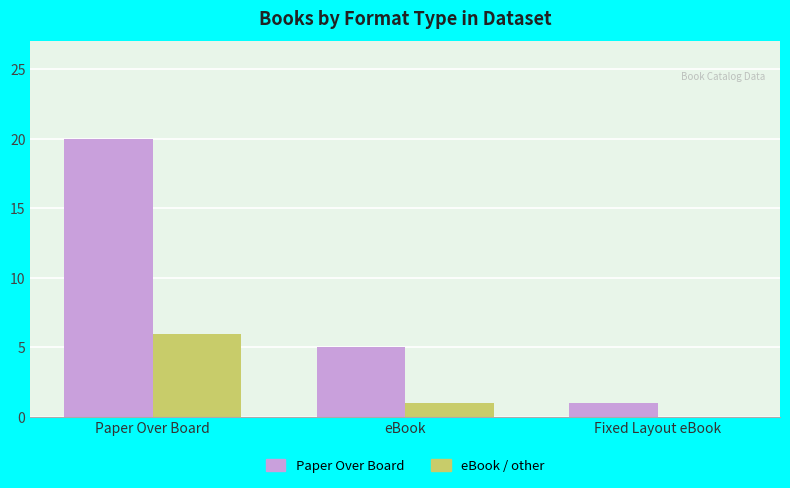

Which category has the highest value across all series?

Paper Over Board